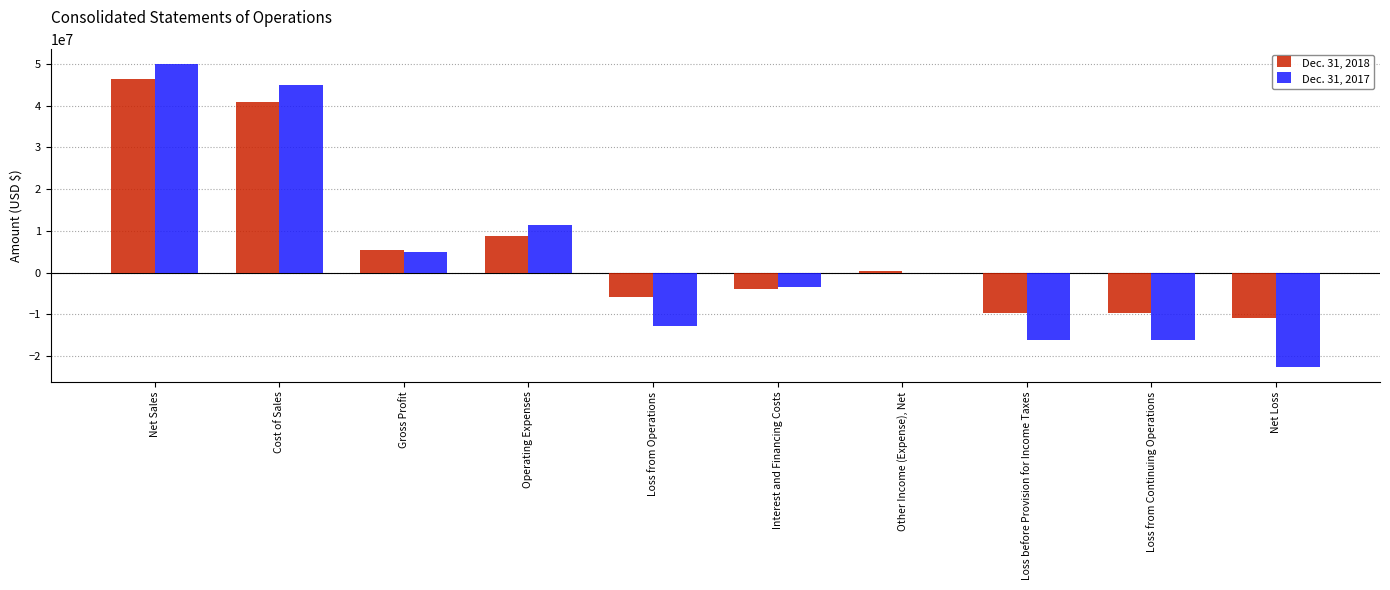

What is the sum of the Dec. 31, 2017 values at Gross Profit and Loss before Provision for Income Taxes?

-11403000